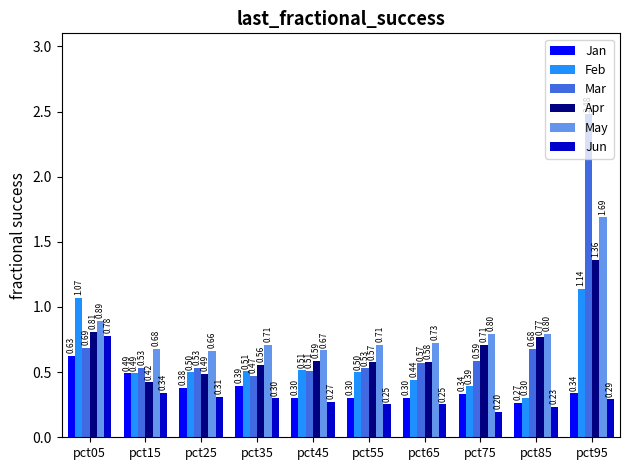

What is the difference between the maximum and second lowest values in the Jun series?

0.5